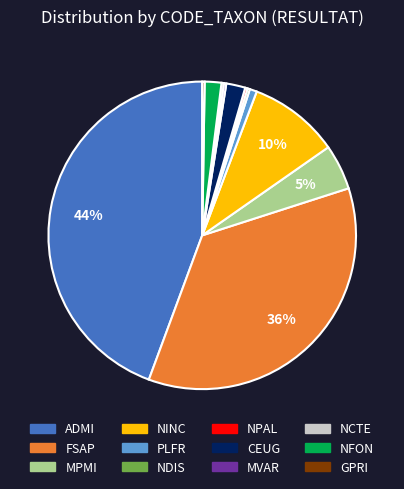

To the nearest percent, what is the difference between the largest and smallest slice percentages?

44%